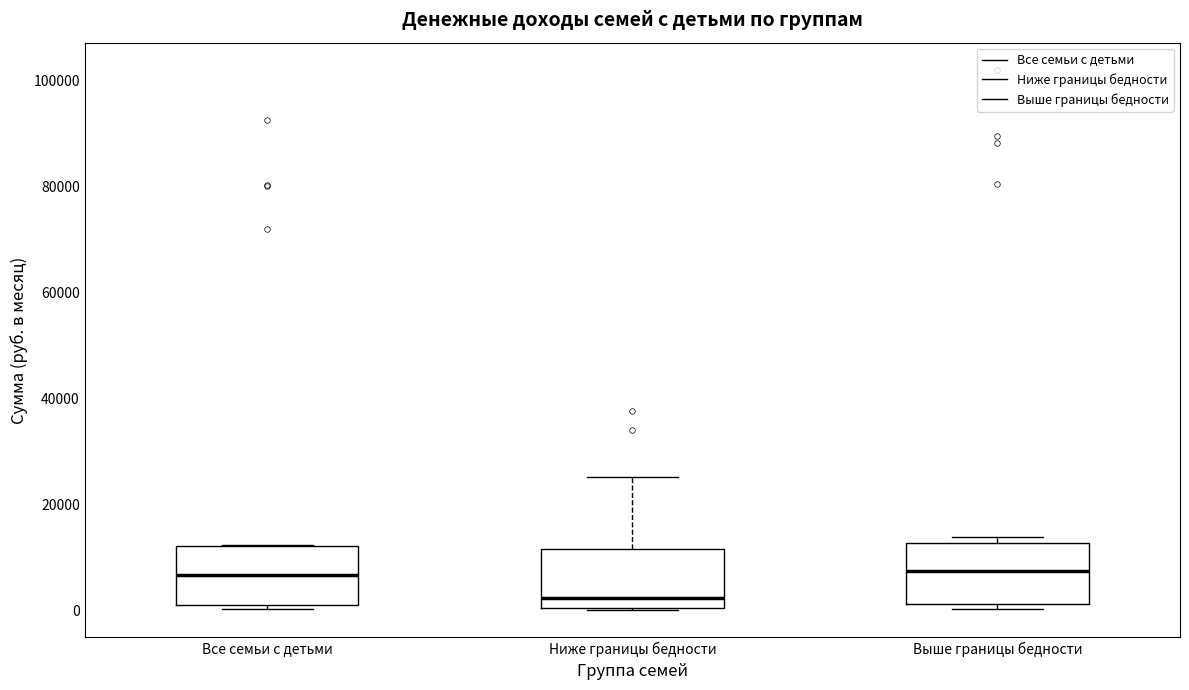

Where is the lower edge of the box for Все семьи с детьми on the y-axis? The values are not printed on the chart, so give them approximately, as read against the axis.

2000